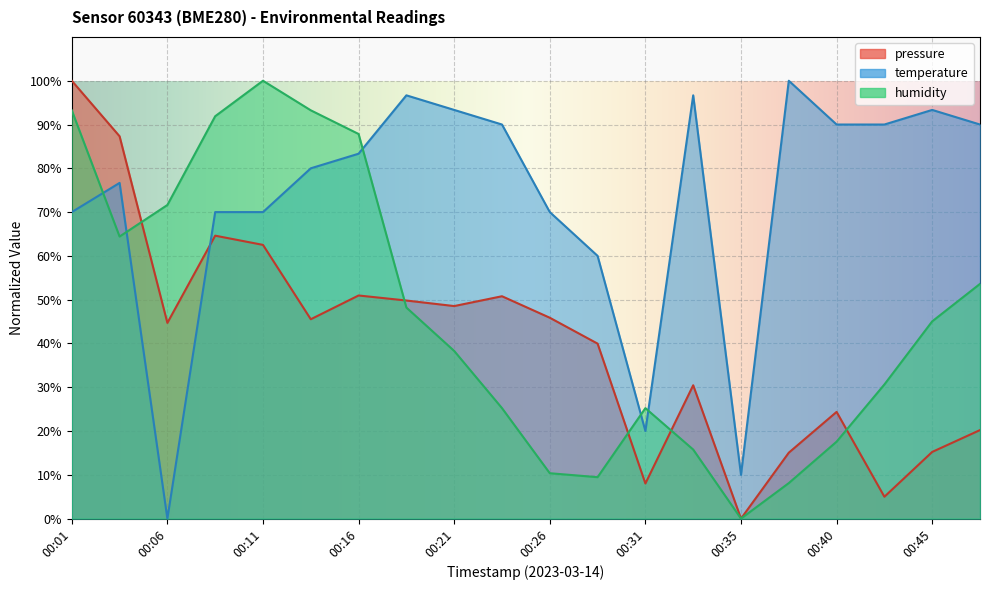

Rank the series by their average value, from highest to lowest.

temperature, humidity, pressure